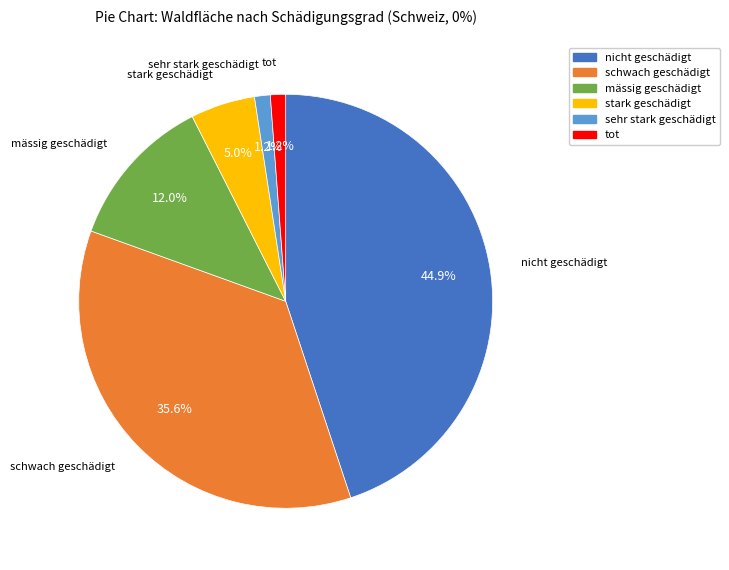

To the nearest percent, what portion does tot represent?

1%